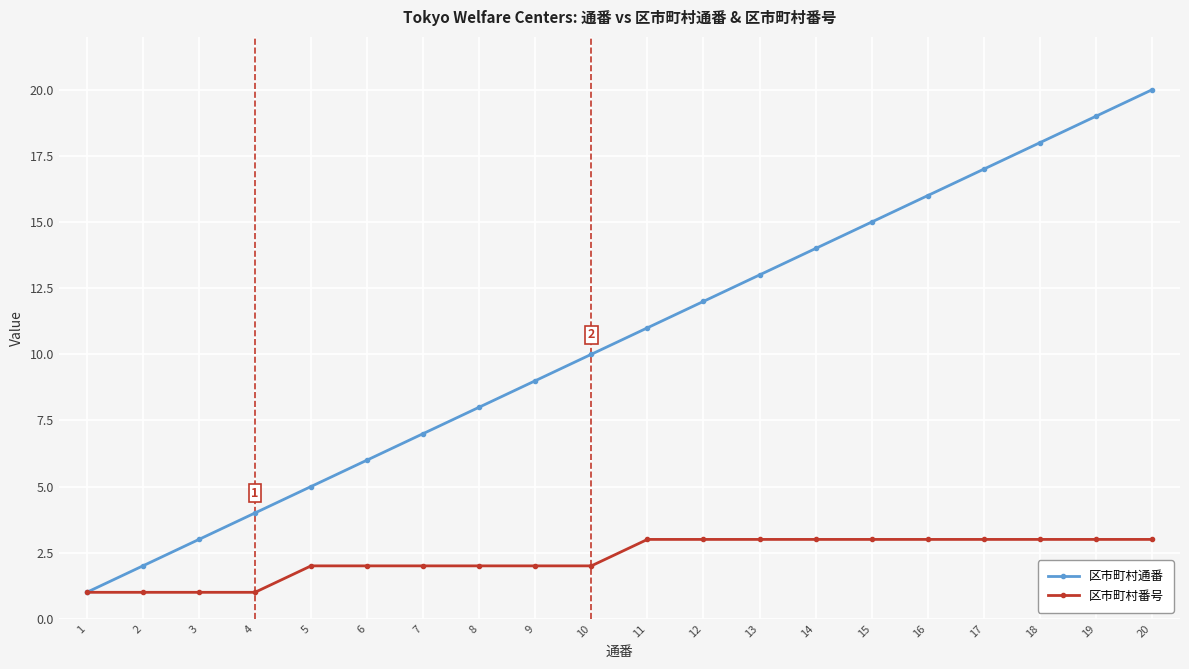

How many series are shown in this chart?

2